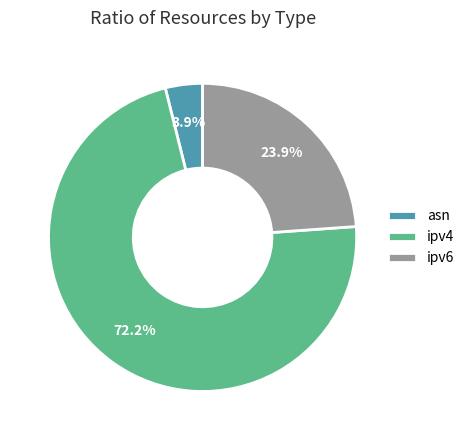

The ipv4 slice represents 62% of the pie. True or false?

False